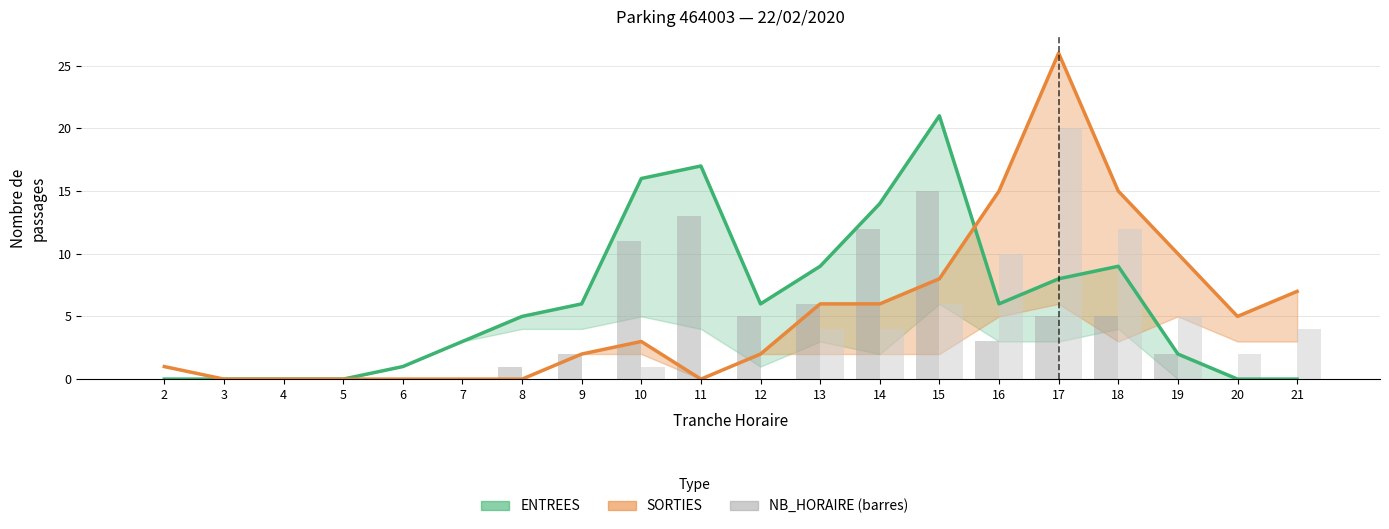

At how many categories does at least one series exceed 20?

2